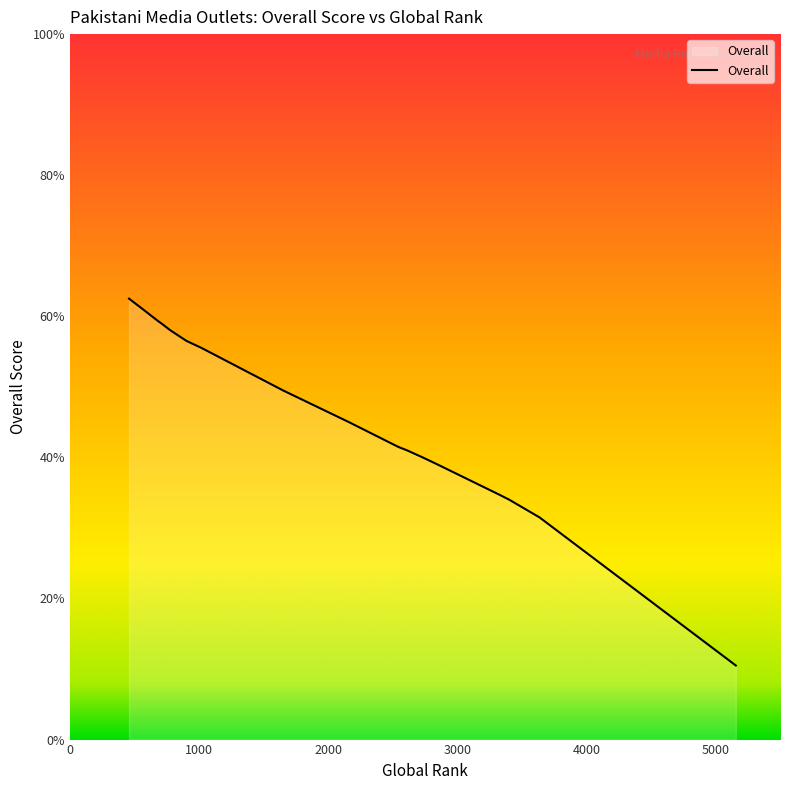

Does the chart display data point markers on the line(s)?

No